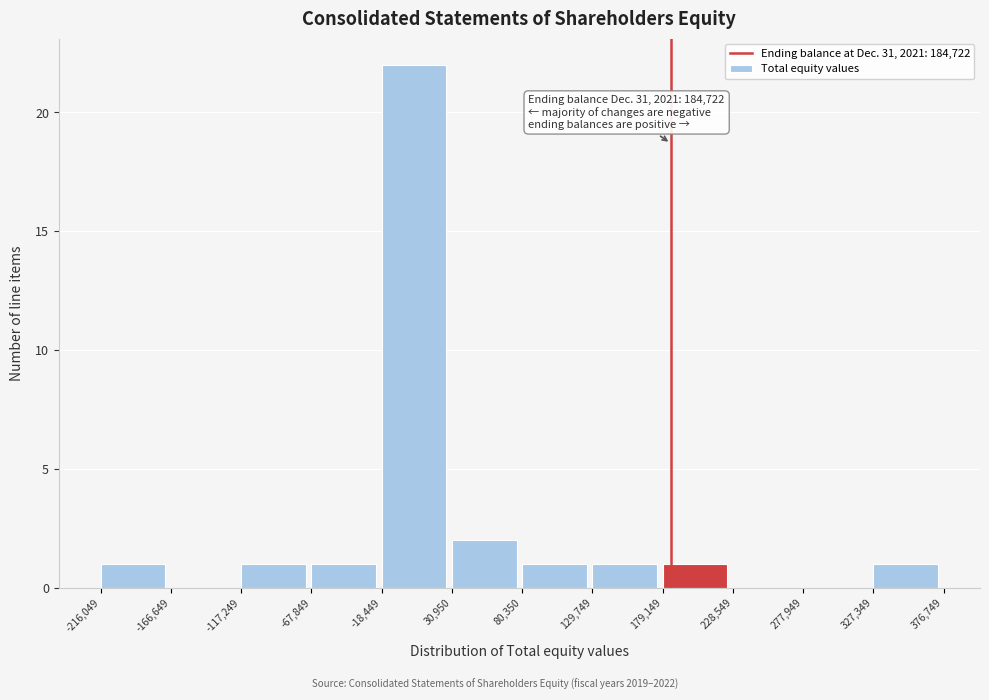

Over which range of the x-axis is the bar tallest?

-18,449 to 30,950